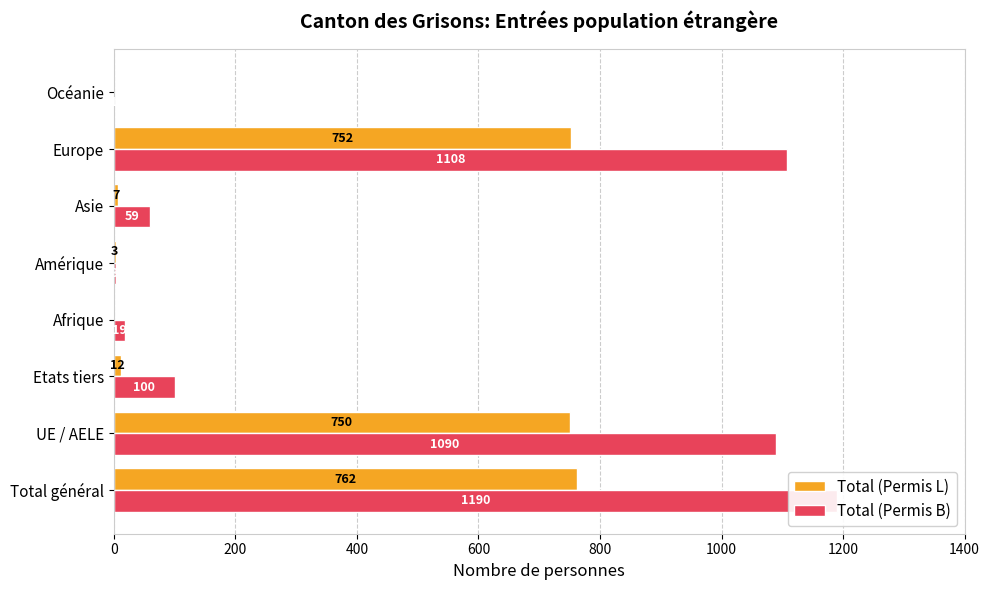

Which series has the widest spread of values?

Total (Permis B)